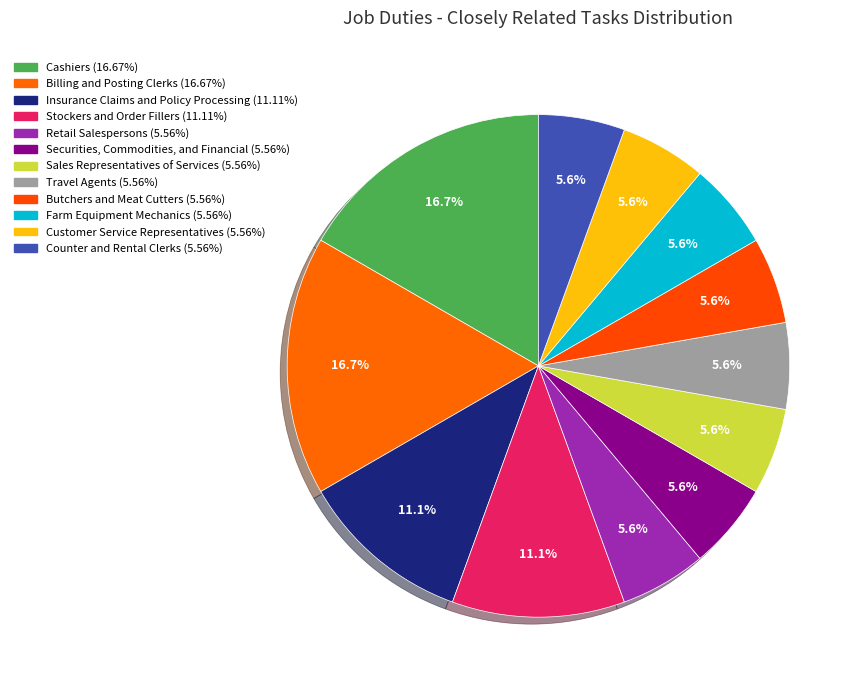

What is the ratio of the value at Travel Agents to the value at Farm Equipment Mechanics?

1.0